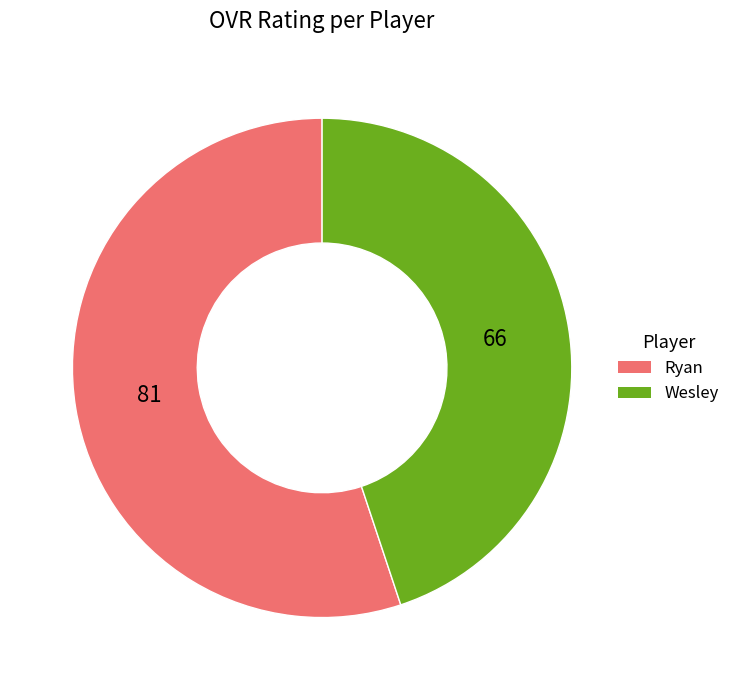

The Wesley slice represents 37% of the pie. True or false?

False